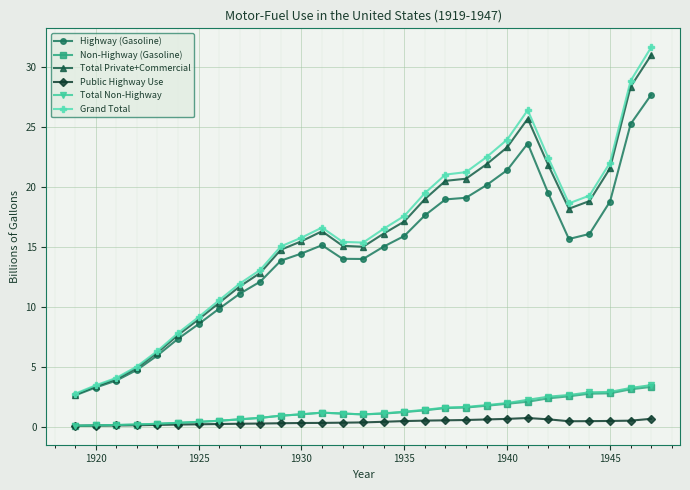

What is the lowest value of the Total Non-Highway series?

0.1